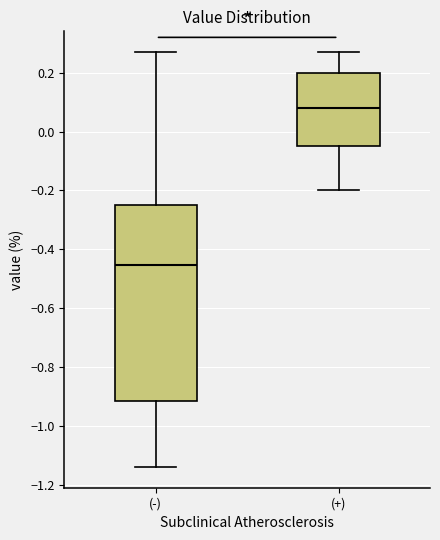

Reading left to right, transcribe this box plot: for each box, give where its median line is, the range the box spans, and where its two whiskers end, as read against the y-axis. The values are not printed on the chart, so give them approximately, as read against the axis.

(-): median -0.46, box -0.92 to -0.24, whiskers -1.14 to 0.28
(+): median 0.08, box -0.04 to 0.20, whiskers -0.20 to 0.28